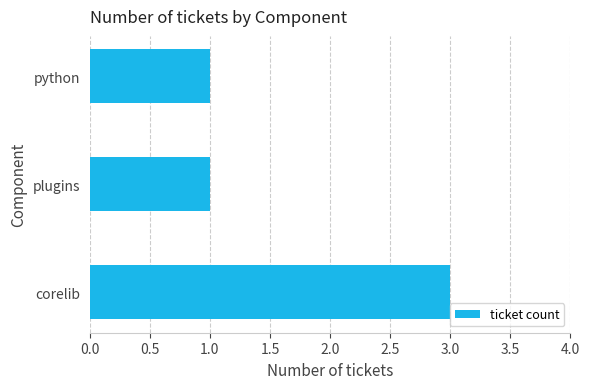

How many categories are shown in the chart?

3